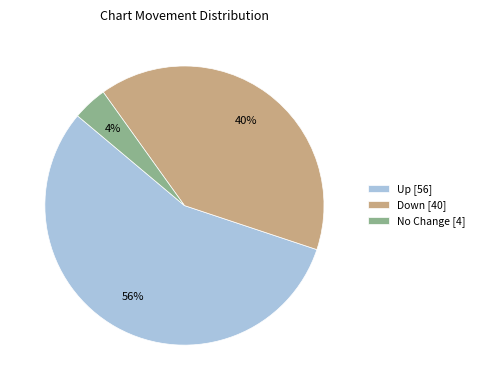

Is it true that No Change [4] is 4% of the pie?

True